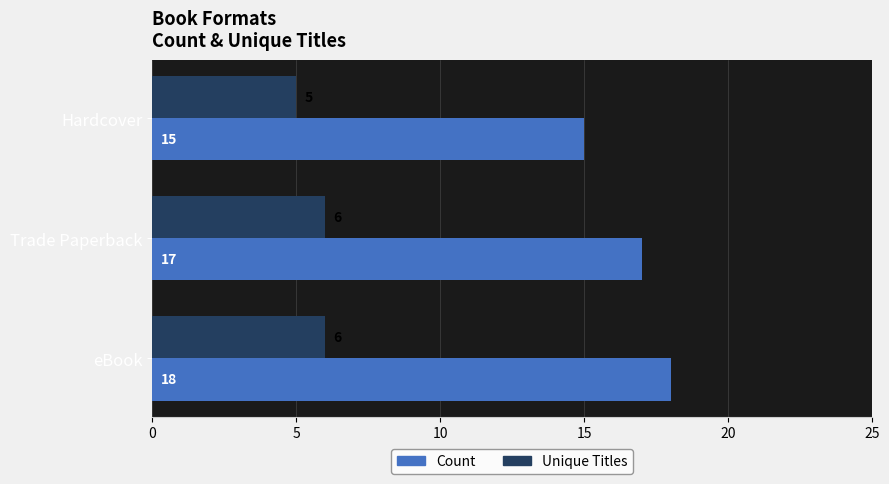

What is the minimum value shown in the chart?

5